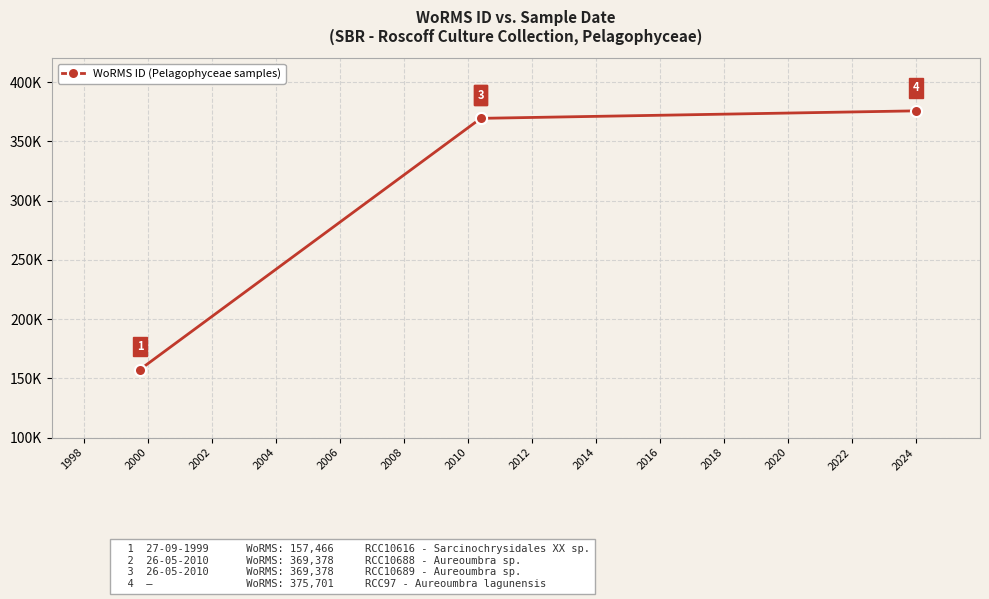

Is it true that the value at 2000 is 558699?

False